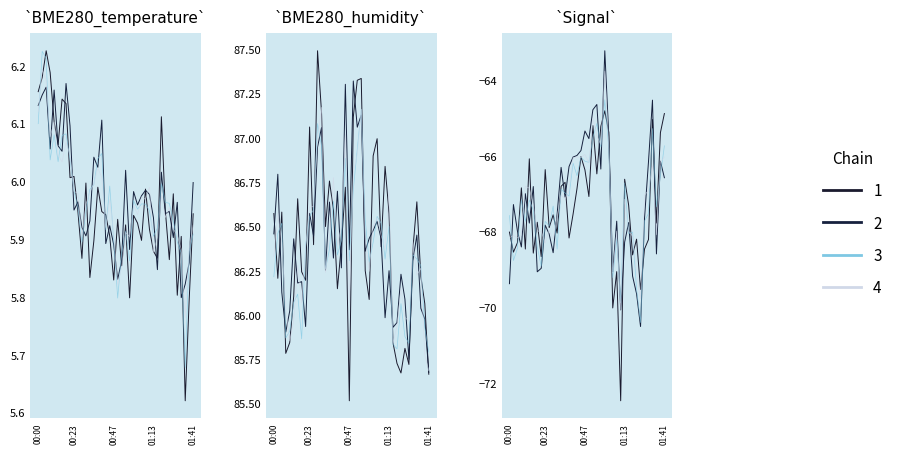

What value does the BME280_temperature series have at 01:24?

6.0